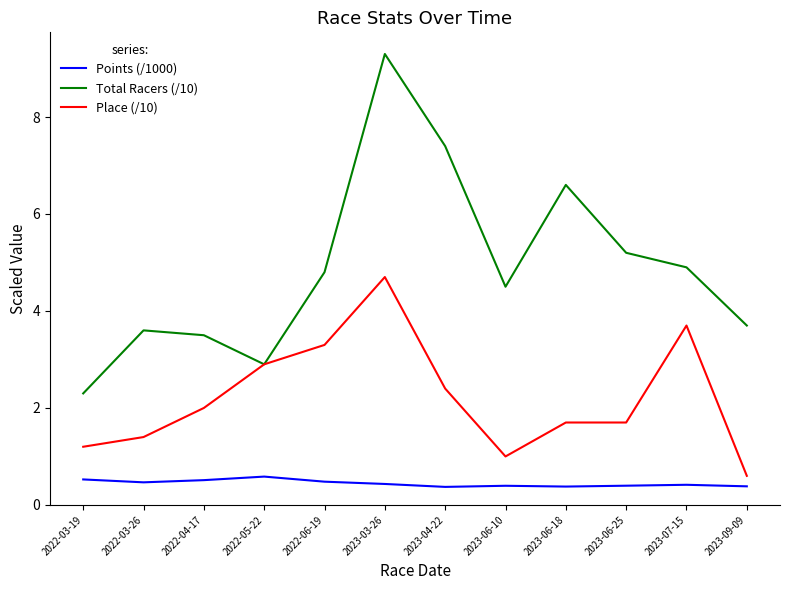

At which category is the sum across all series the highest?

2023-03-26